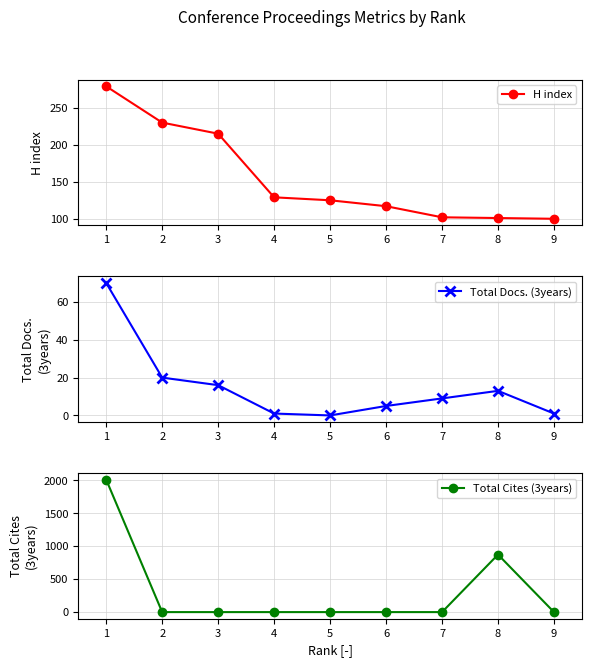

At how many categories does at least one series exceed 659?

2